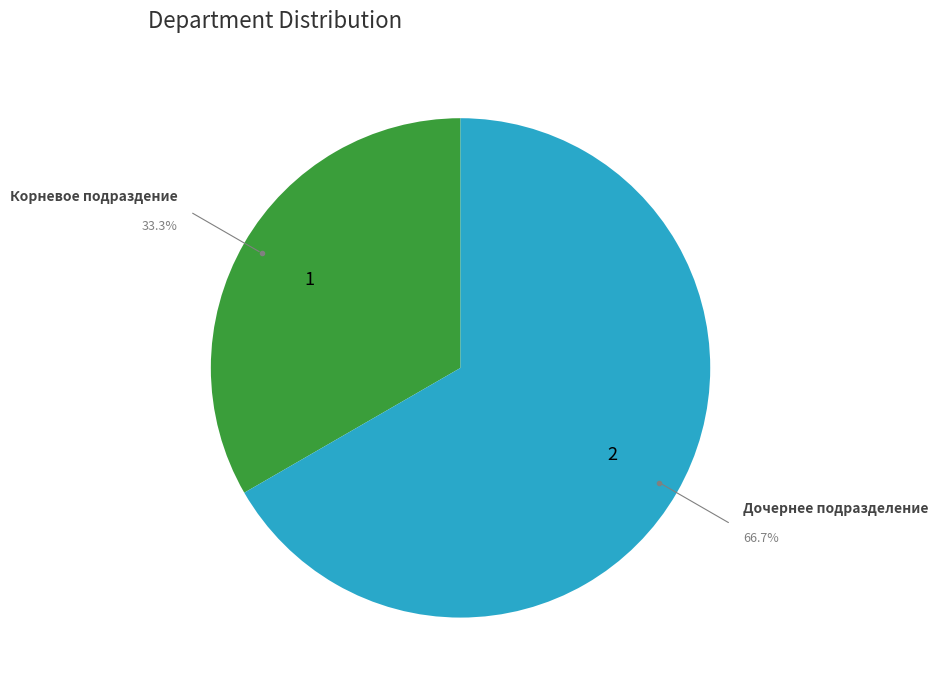

Does any single category account for the majority?

Yes